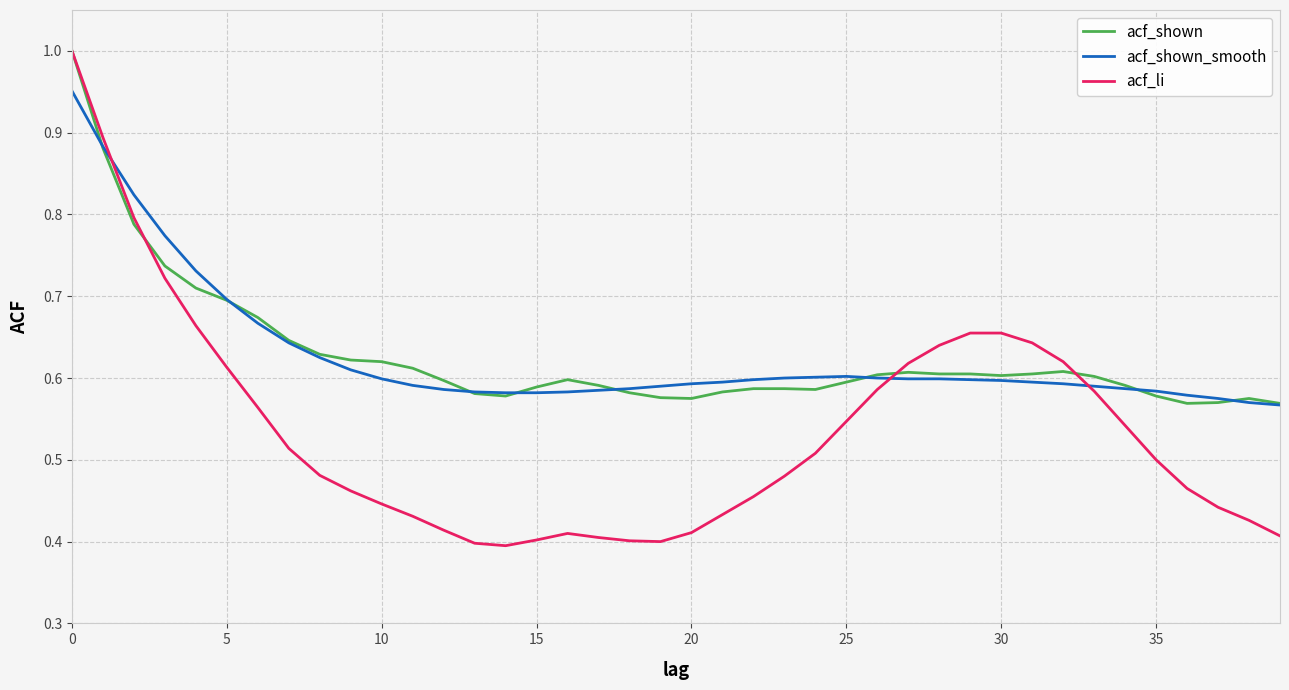

Reading left to right, list all the values displayed in this chart.

acf_shown: 1.0	0.9	0.8	0.7	0.7	0.7	0.7	0.6	0.6	0.6	0.6	0.6	0.6	0.6	0.6	0.6	0.6	0.6	0.6	0.6	0.6	0.6	0.6	0.6	0.6	0.6	0.6	0.6	0.6	0.6	0.6	0.6	0.6	0.6	0.6	0.6	0.6	0.6	0.6	0.6
acf_shown_smooth: 1.0	0.9	0.8	0.8	0.7	0.7	0.7	0.6	0.6	0.6	0.6	0.6	0.6	0.6	0.6	0.6	0.6	0.6	0.6	0.6	0.6	0.6	0.6	0.6	0.6	0.6	0.6	0.6	0.6	0.6	0.6	0.6	0.6	0.6	0.6	0.6	0.6	0.6	0.6	0.6
acf_li: 1.0	0.9	0.8	0.7	0.7	0.6	0.6	0.5	0.5	0.5	0.4	0.4	0.4	0.4	0.4	0.4	0.4	0.4	0.4	0.4	0.4	0.4	0.5	0.5	0.5	0.5	0.6	0.6	0.6	0.7	0.7	0.6	0.6	0.6	0.5	0.5	0.5	0.4	0.4	0.4